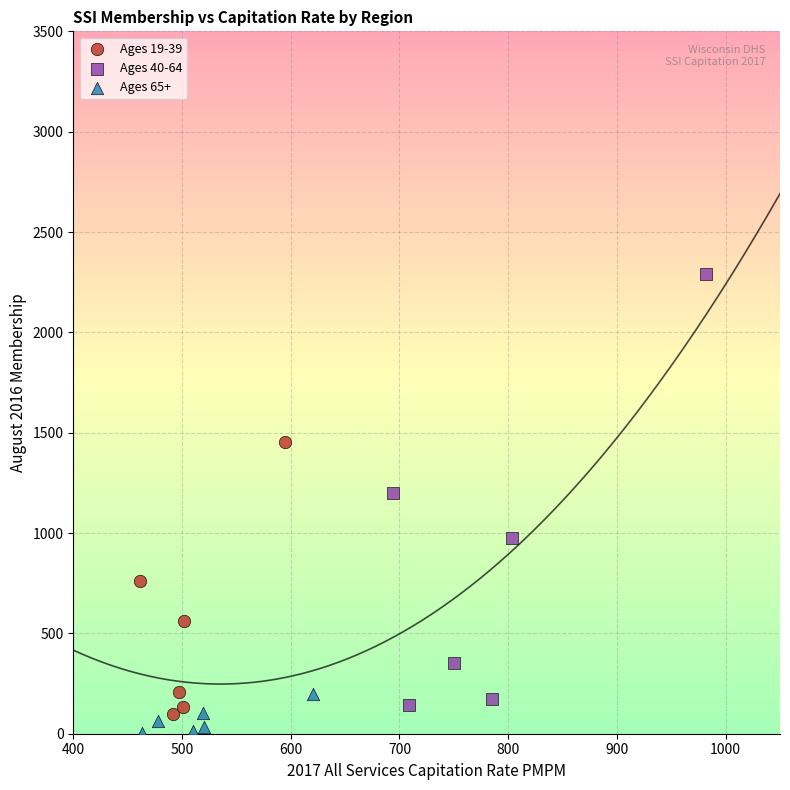

Which series reaches the minimum Y coordinate?

Ages 65+